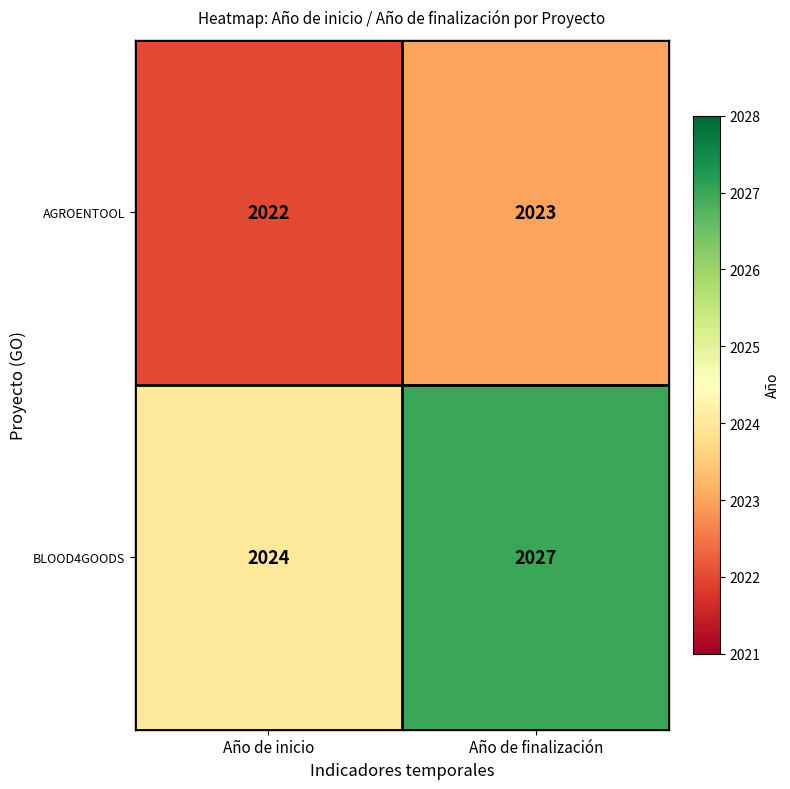

Reading right to left, what are all the values shown in this chart?

AGROENTOOL: Año de finalización=2023	Año de inicio=2022
BLOOD4GOODS: Año de finalización=2027	Año de inicio=2024